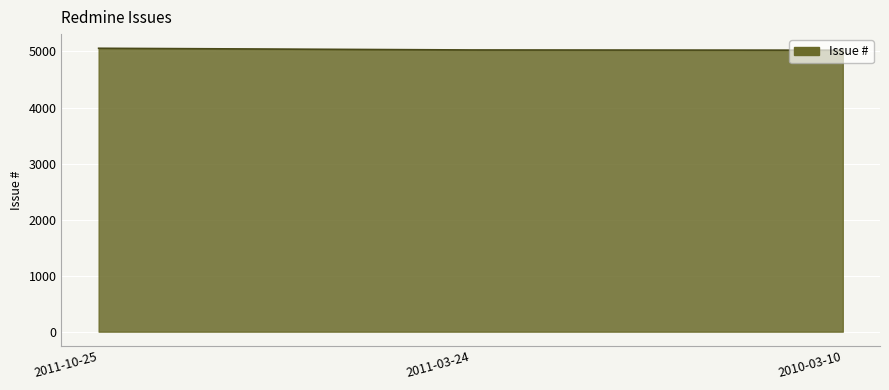

What is the average value?

5036